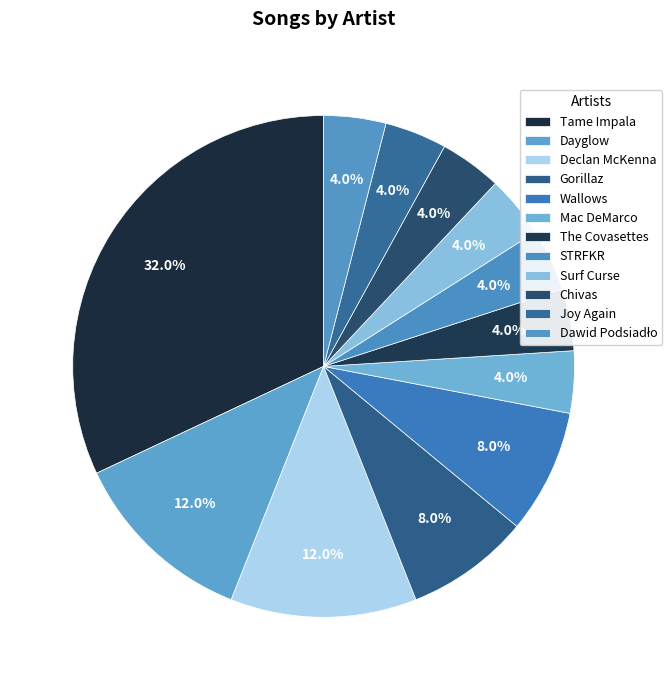

How many segments does this pie chart have?

12